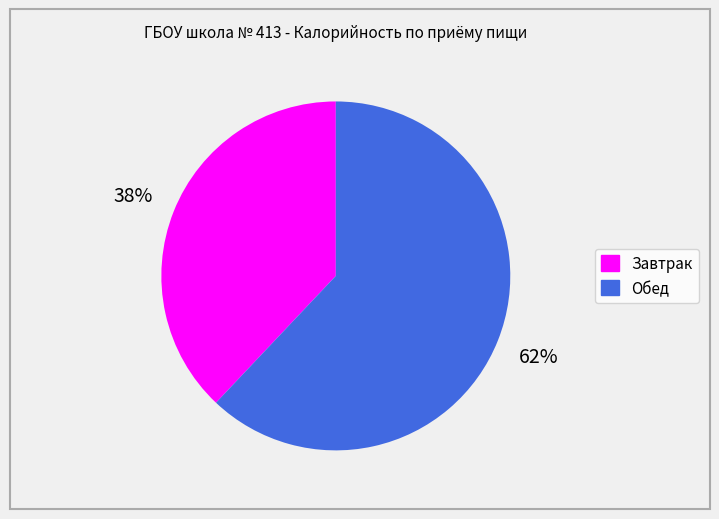

How many segments does this pie chart have?

2